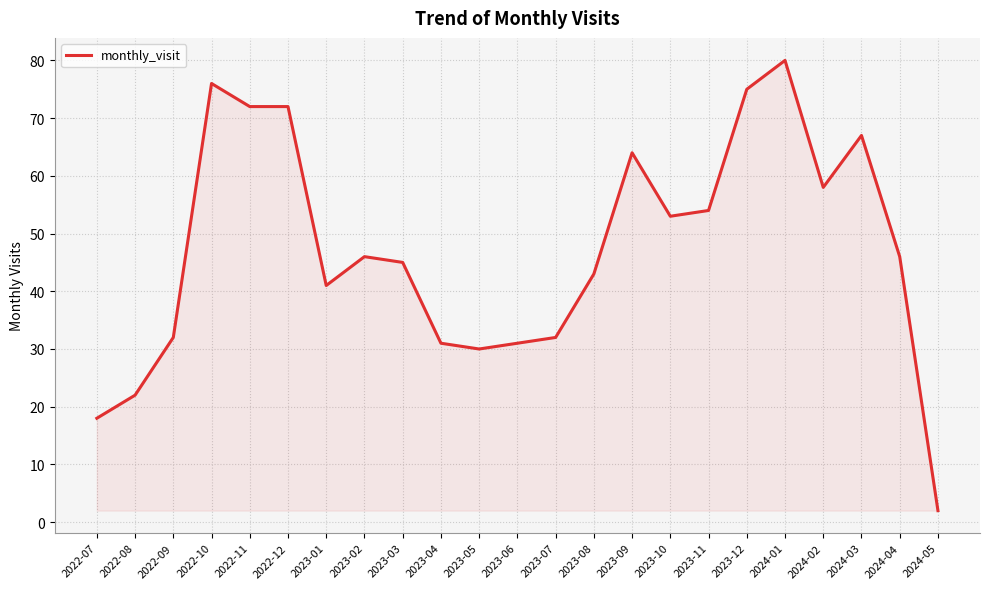

What is the difference between the values at 2023-12 and 2022-12?

3